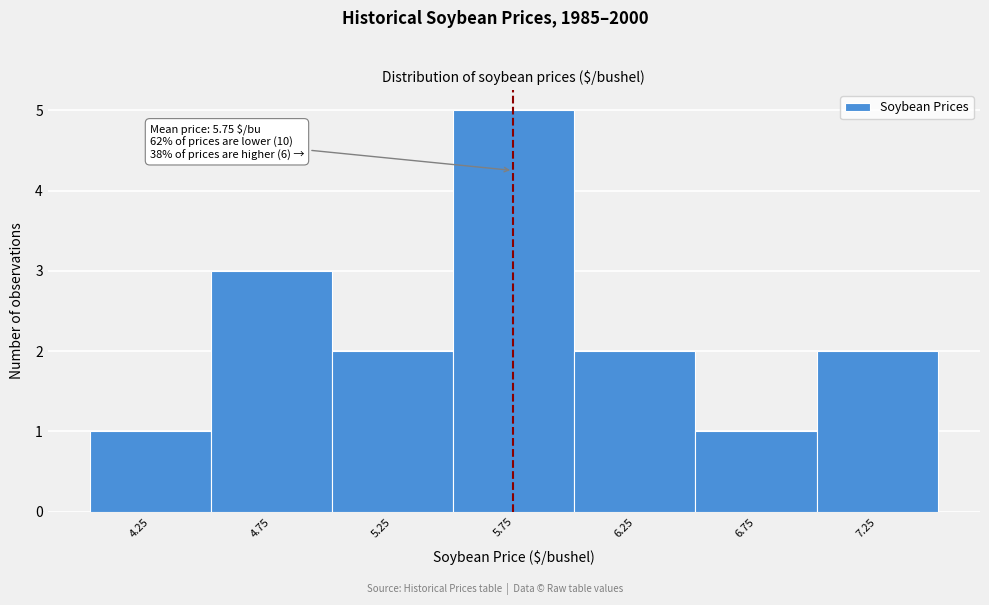

Which range on the x-axis has the tallest bar?

5.5 to 6.0